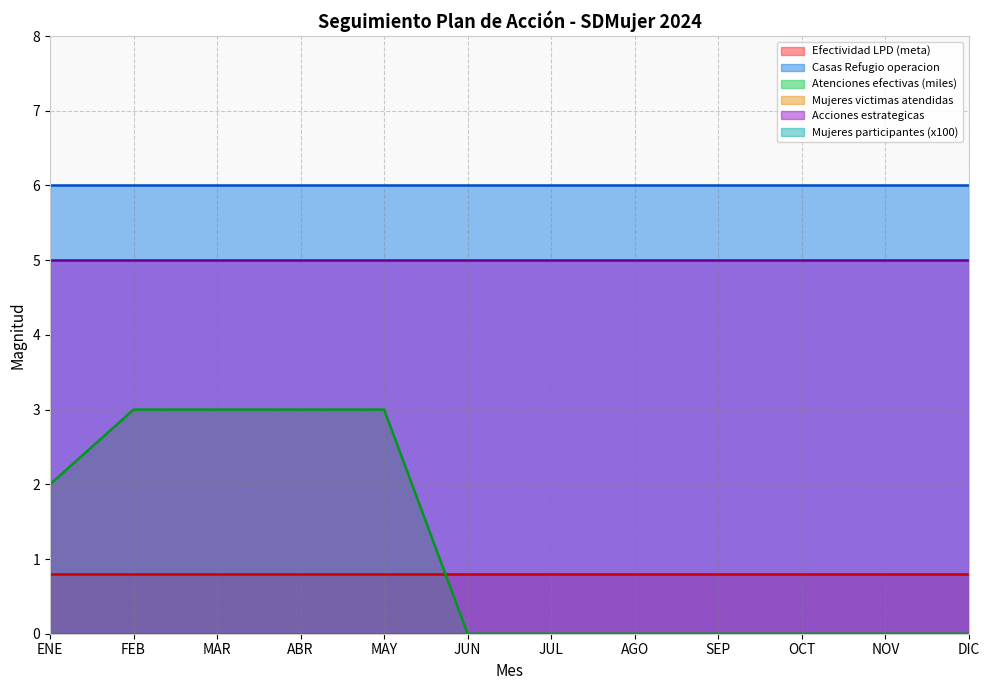

What are all the series names shown in the legend?

Efectividad LPD (meta), Casas Refugio operacion, Atenciones efectivas (miles), Mujeres victimas atendidas, Acciones estrategicas, Mujeres participantes (x100)